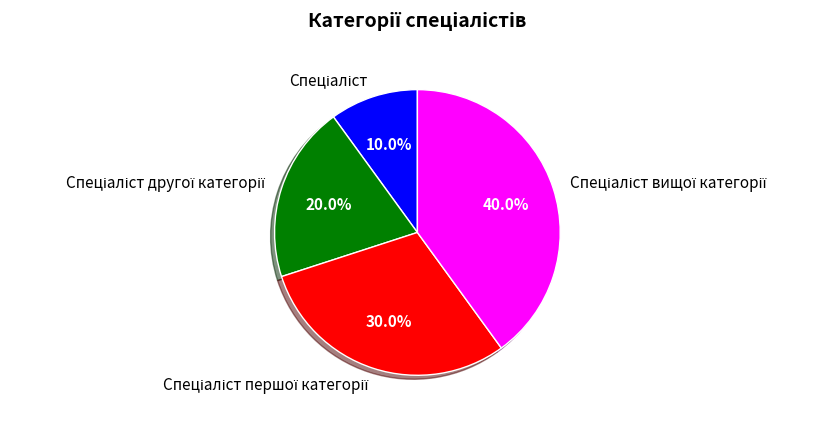

Does any single category account for the majority?

No